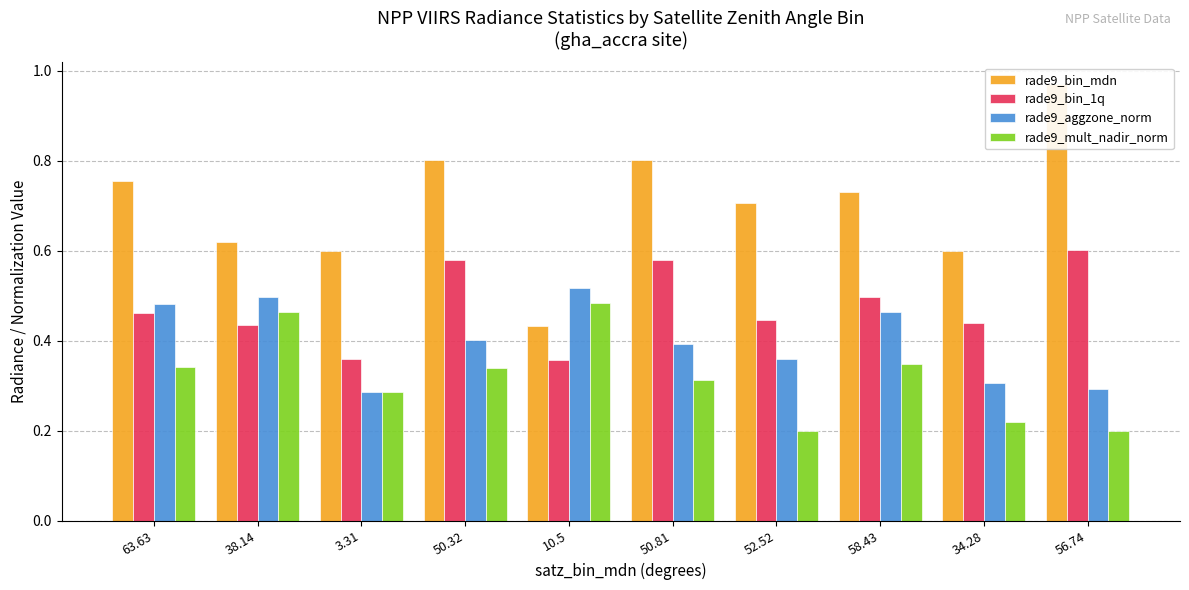

Reading left to right, extract all data points from this chart.

rade9_bin_mdn: 0.8	0.6	0.6	0.8	0.4	0.8	0.7	0.7	0.6	1.0
rade9_bin_1q: 0.5	0.4	0.4	0.6	0.4	0.6	0.4	0.5	0.4	0.6
rade9_aggzone_norm: 0.5	0.5	0.3	0.4	0.5	0.4	0.4	0.5	0.3	0.3
rade9_mult_nadir_norm: 0.3	0.5	0.3	0.3	0.5	0.3	0.2	0.3	0.2	0.2